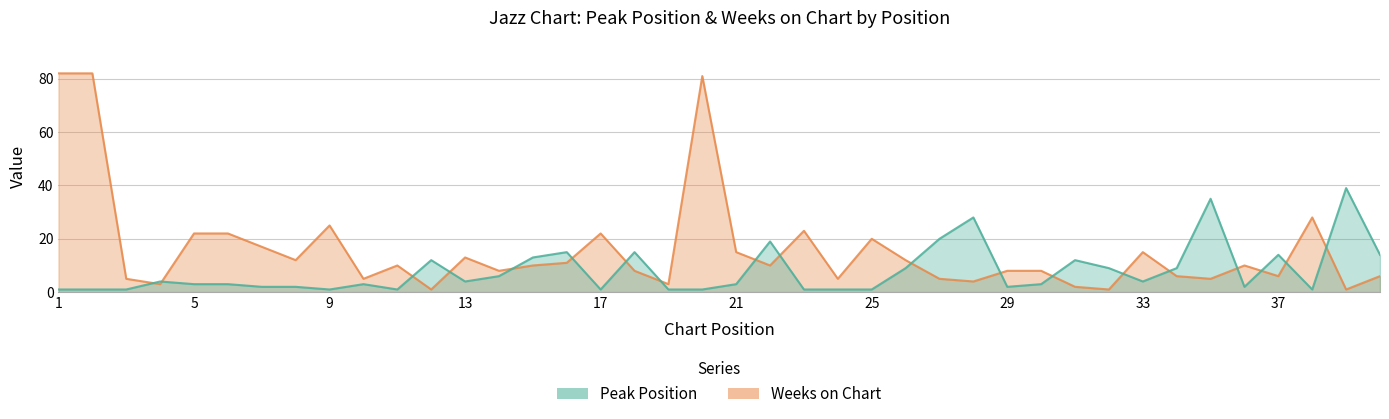

At 6, list the series in order from largest to smallest.

Weeks on Chart, Peak Position